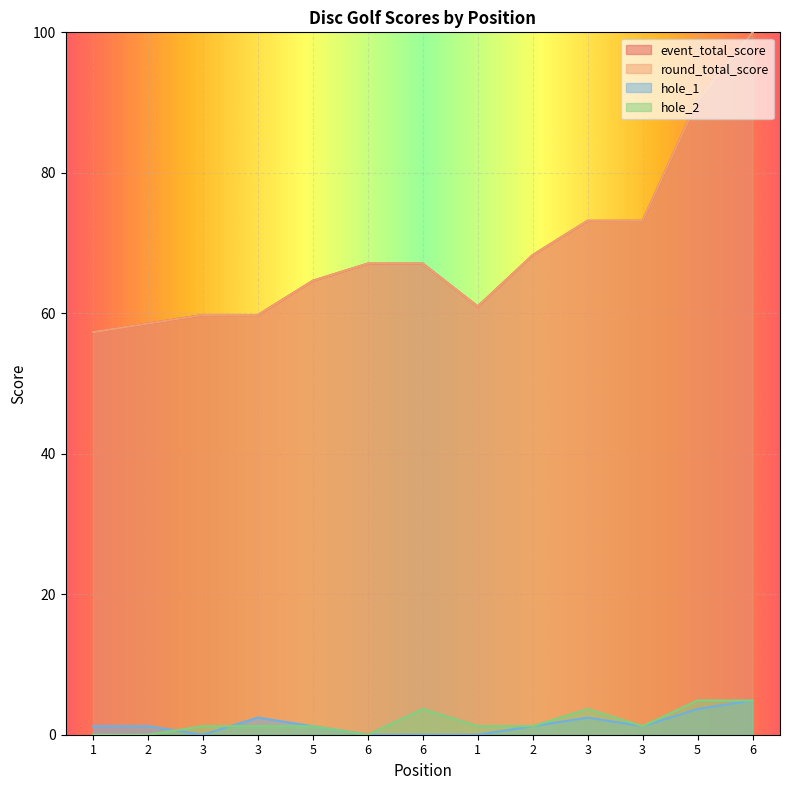

Which series has the largest total across all categories?

event_total_score